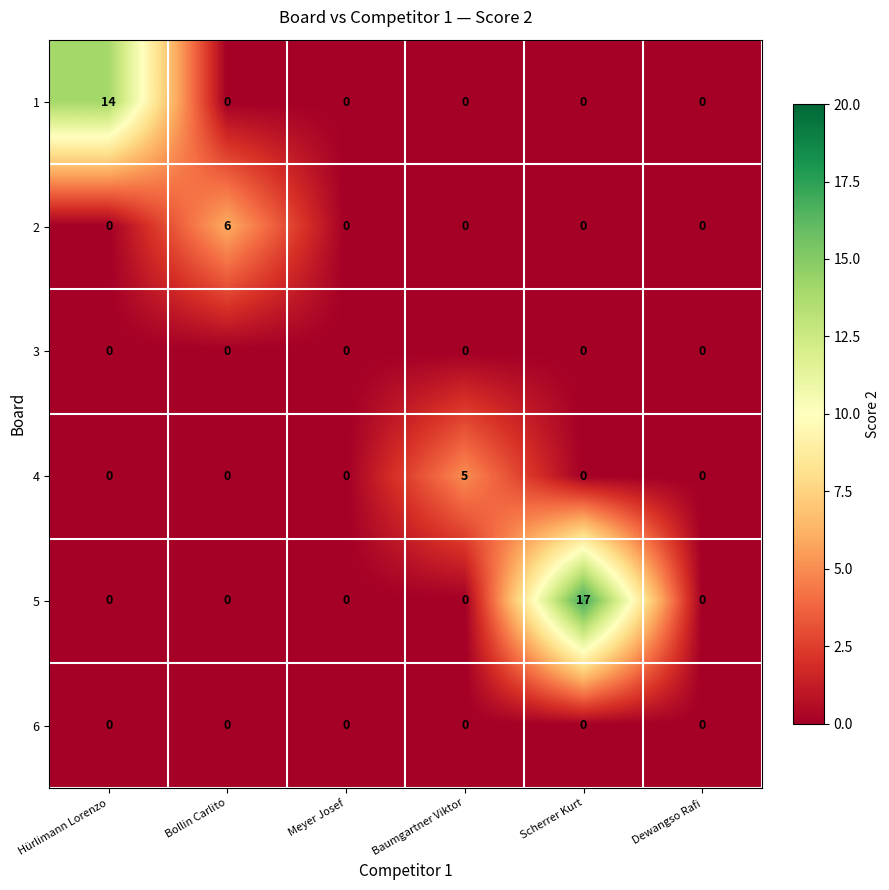

Which category has the highest value across all series?

Scherrer Kurt